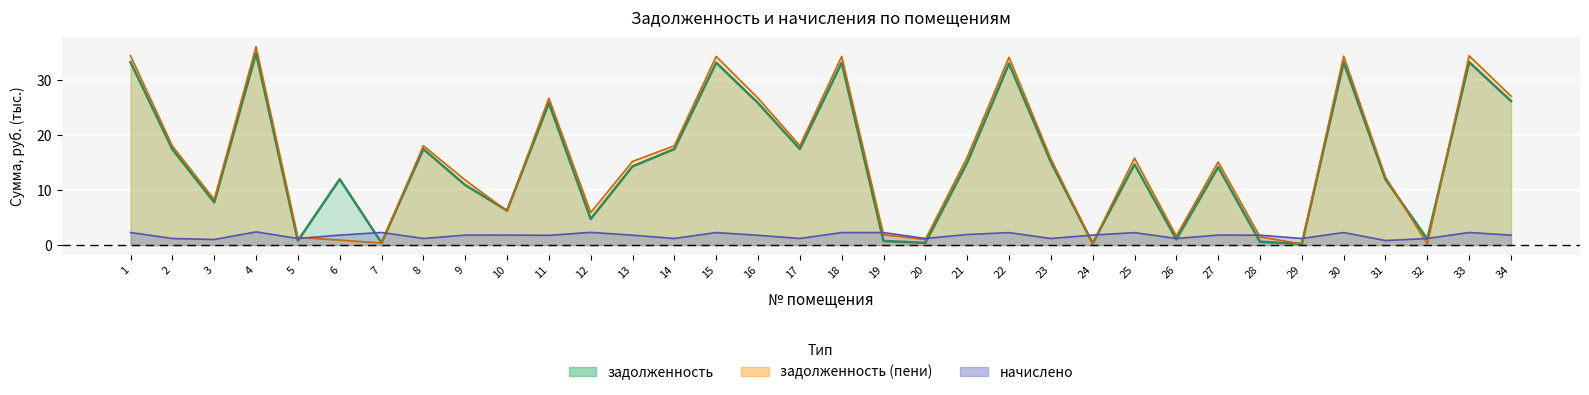

Is the value of задолженность at 19 greater than the value of задолженность (пени) at 29?

Yes